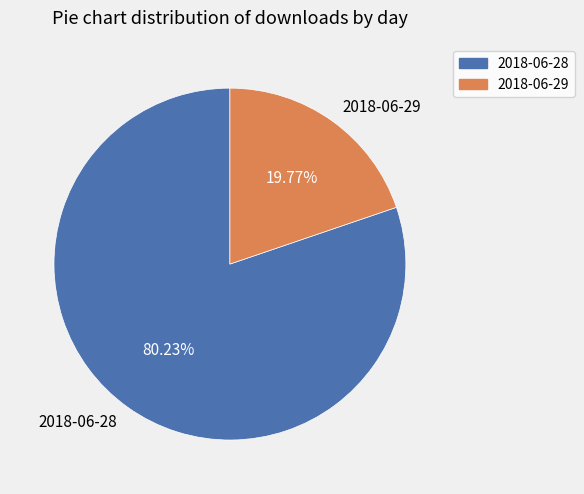

How much of the chart is everything except 2018-06-29?

80.2%